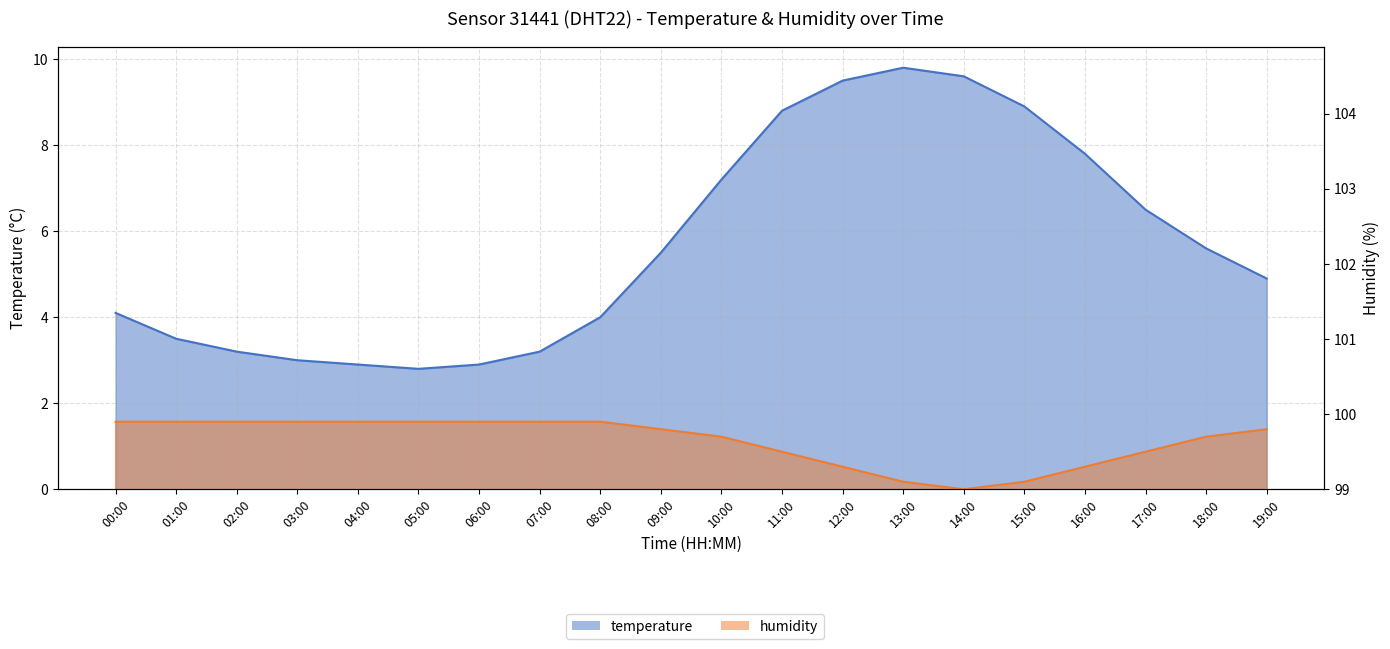

How many data points does each series have?

20